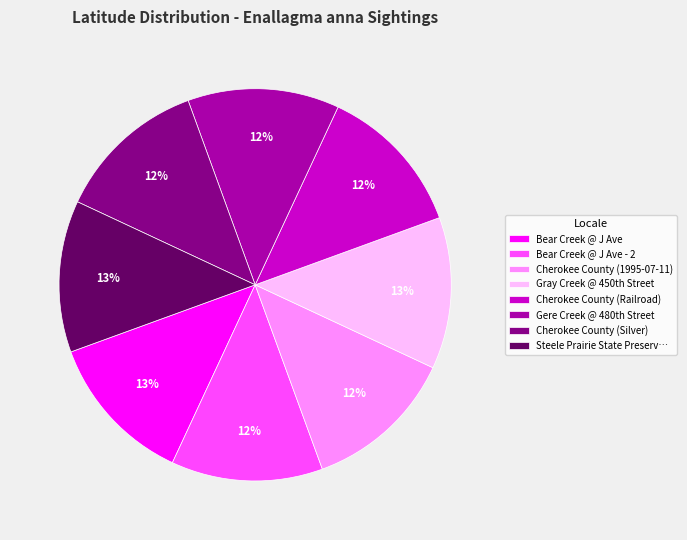

What percentage is the Bear Creek @ J Ave slice, to the nearest percent?

13%